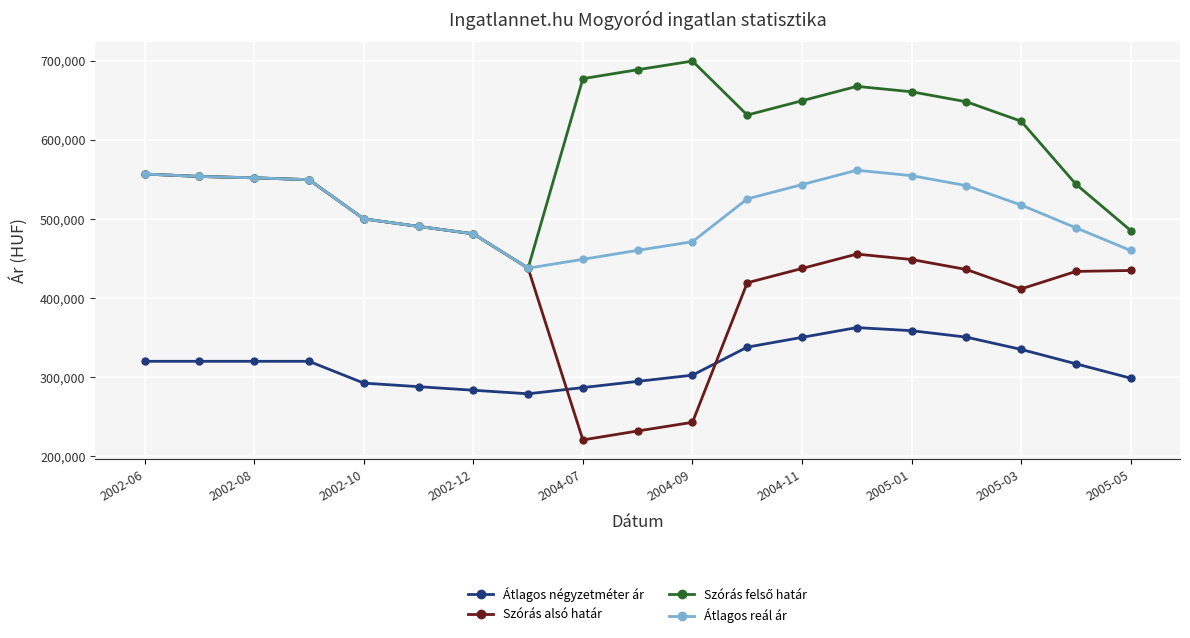

What is the value of the Átlagos négyzetméter ár point at the 19th from the left?

298646